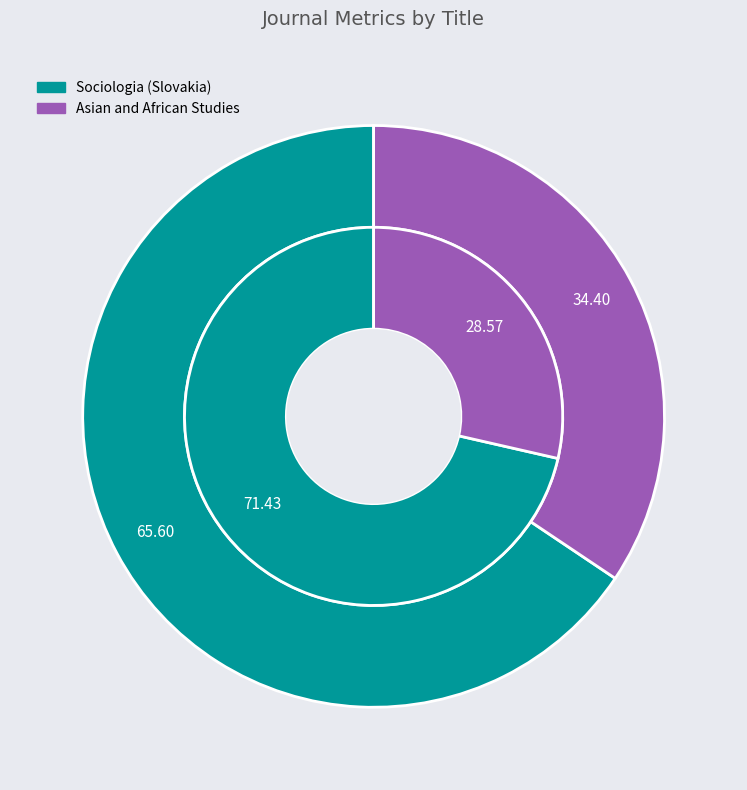

Is it true that Sociologia (Slovakia) is 80% of the pie?

False